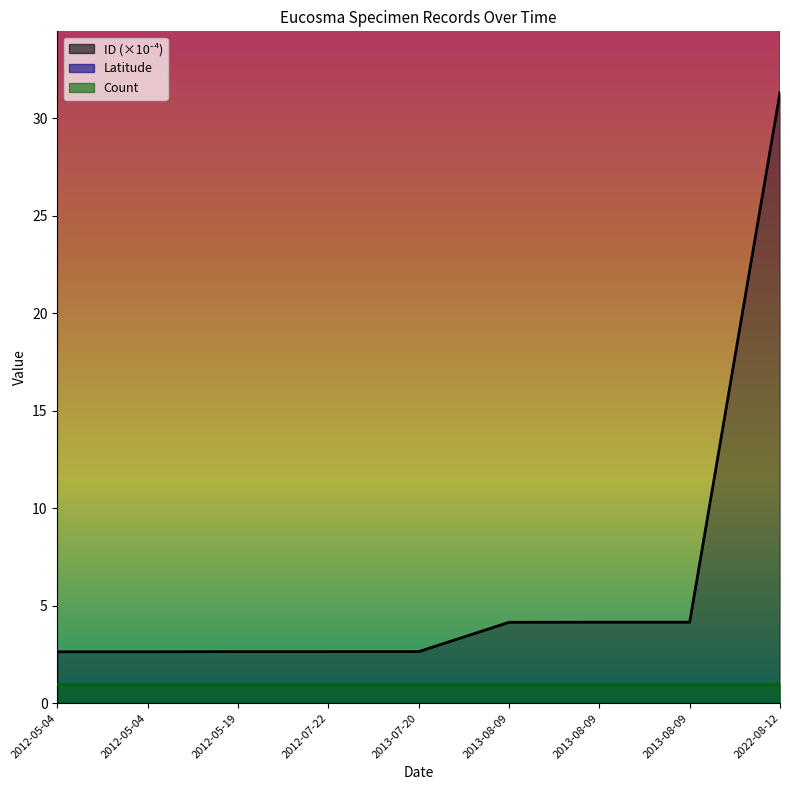

Reading left to right, extract all data points from this chart.

Latitude: 2012-05-04=40.5	2012-05-04=40.6	2012-05-19=40.4	2012-07-22=40.6	2013-07-20=40.6	2013-08-09=40.5	2013-08-09=40.5	2013-08-09=40.5	2022-08-12=40.6
ID: 2012-05-04=2.6	2012-05-04=2.6	2012-05-19=2.6	2012-07-22=2.6	2013-07-20=2.6	2013-08-09=4.1	2013-08-09=4.2	2013-08-09=4.2	2022-08-12=31.3